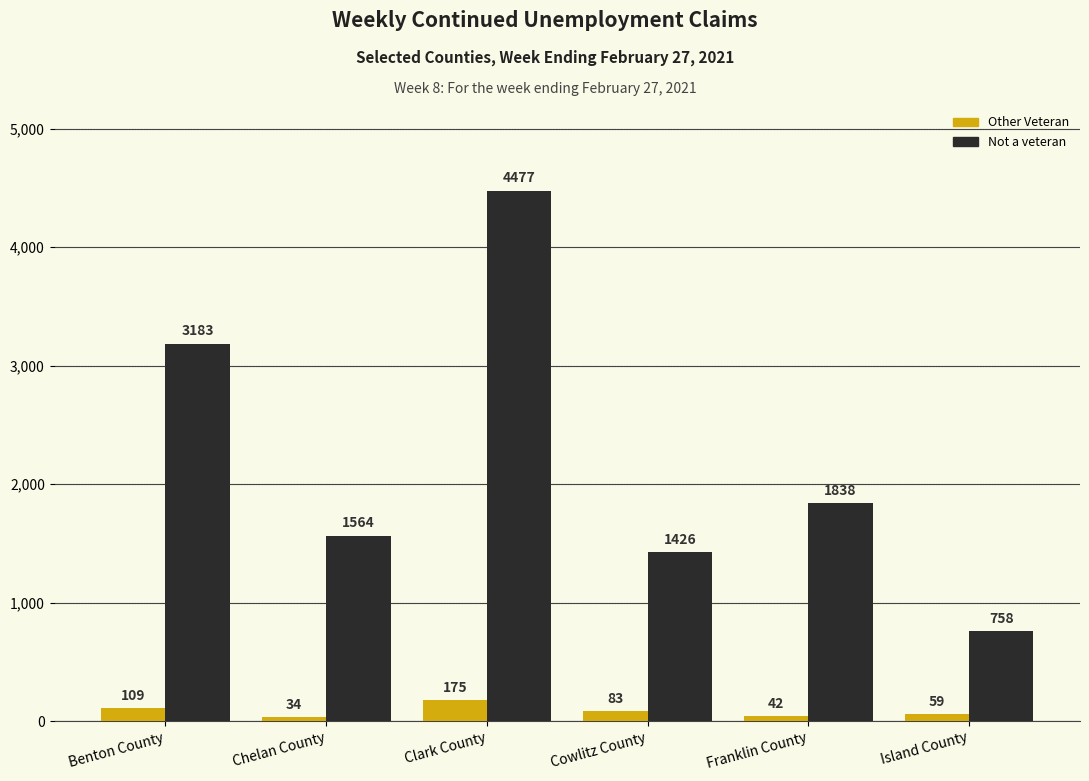

Rank the series at Clark County from lowest to highest value.

Other Veteran, Not a veteran